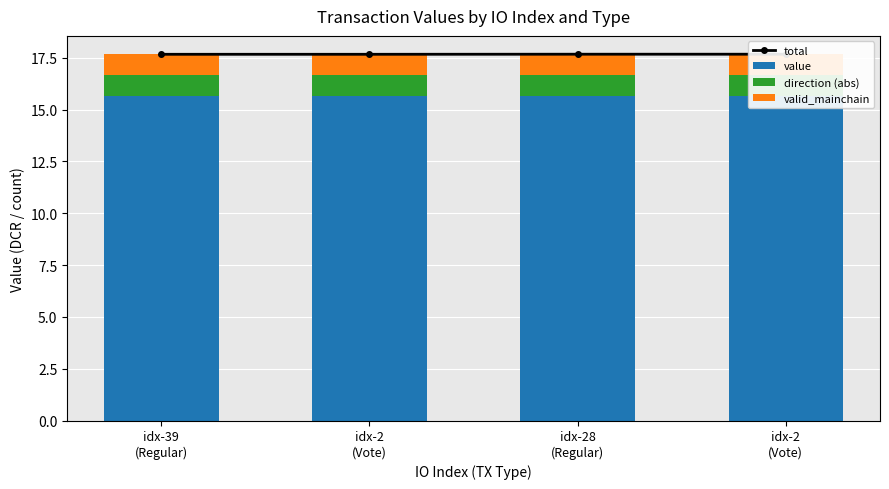

What is the maximum value shown in the chart?

17.7